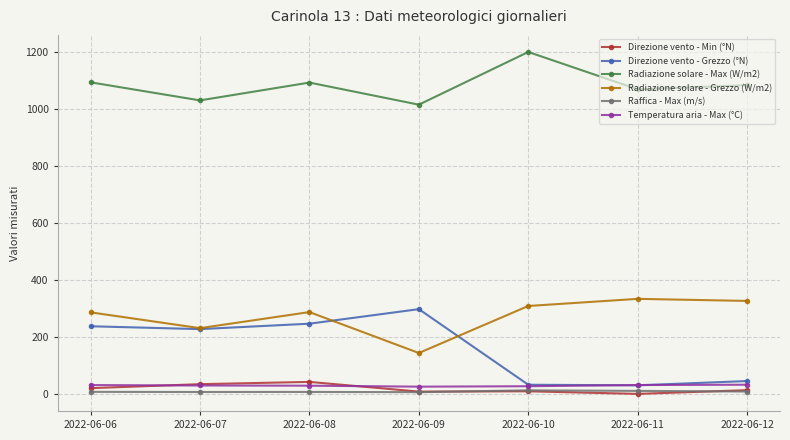

What is the total value across all series at 2022-06-08?

1701.4